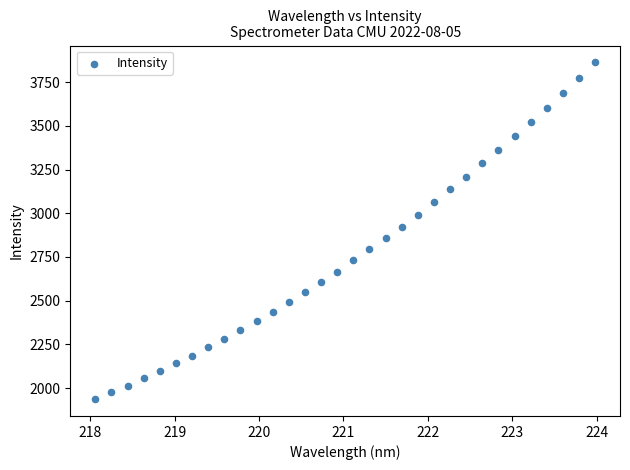

What is the range of X values (max minus min)?

5.9